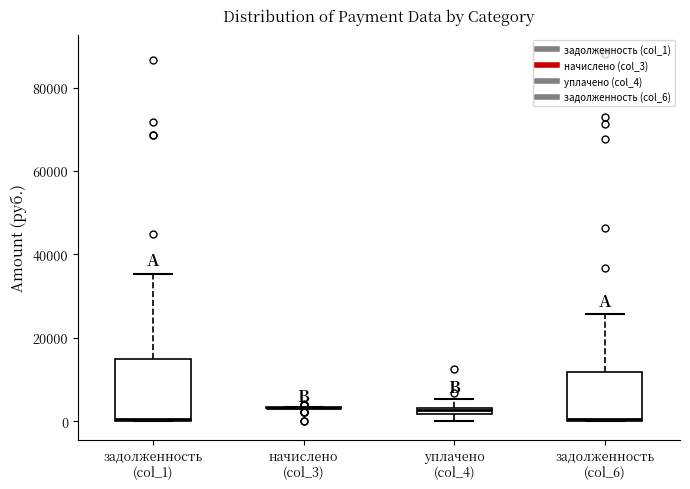

Where is the upper edge of the box for уплачено (col_4) on the y-axis? The values are not printed on the chart, so give them approximately, as read against the axis.

4000